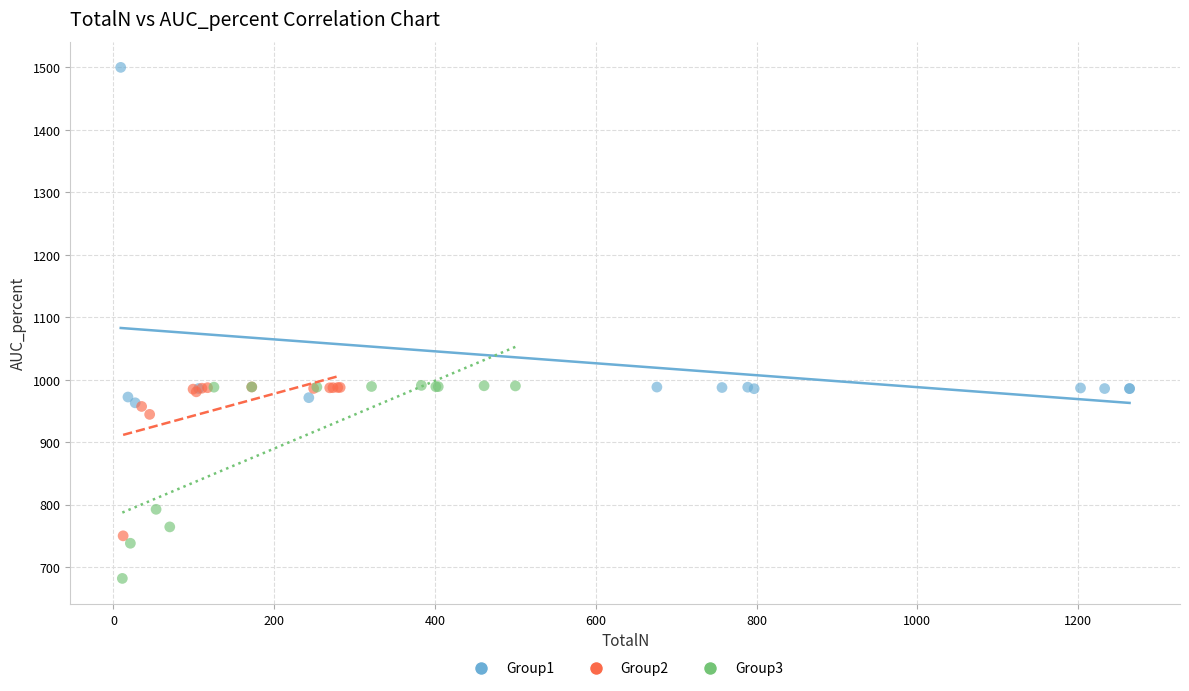

Which series reaches the minimum Y coordinate?

Group3